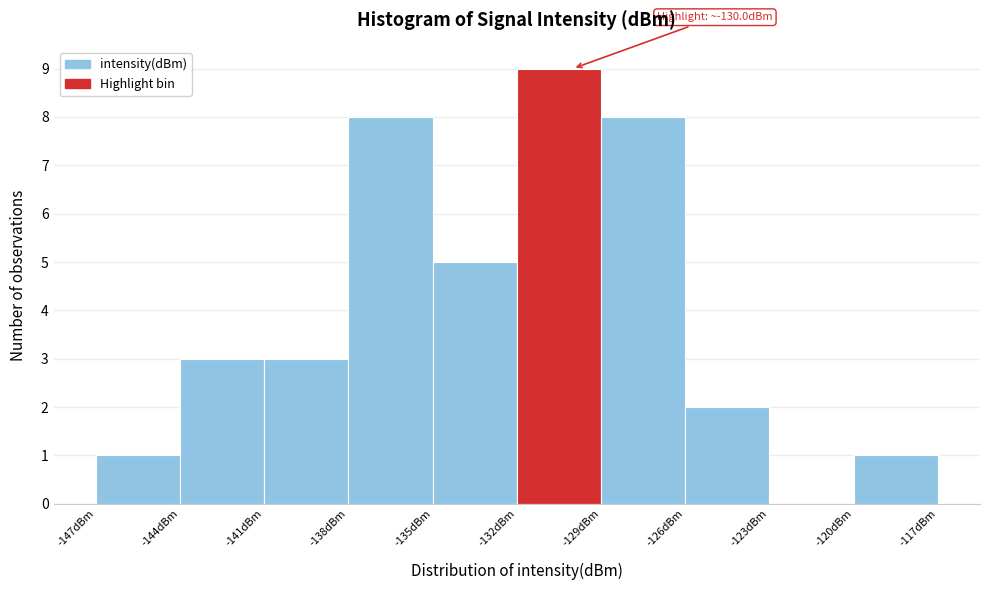

Which range on the x-axis has the tallest bar?

-132 to -129